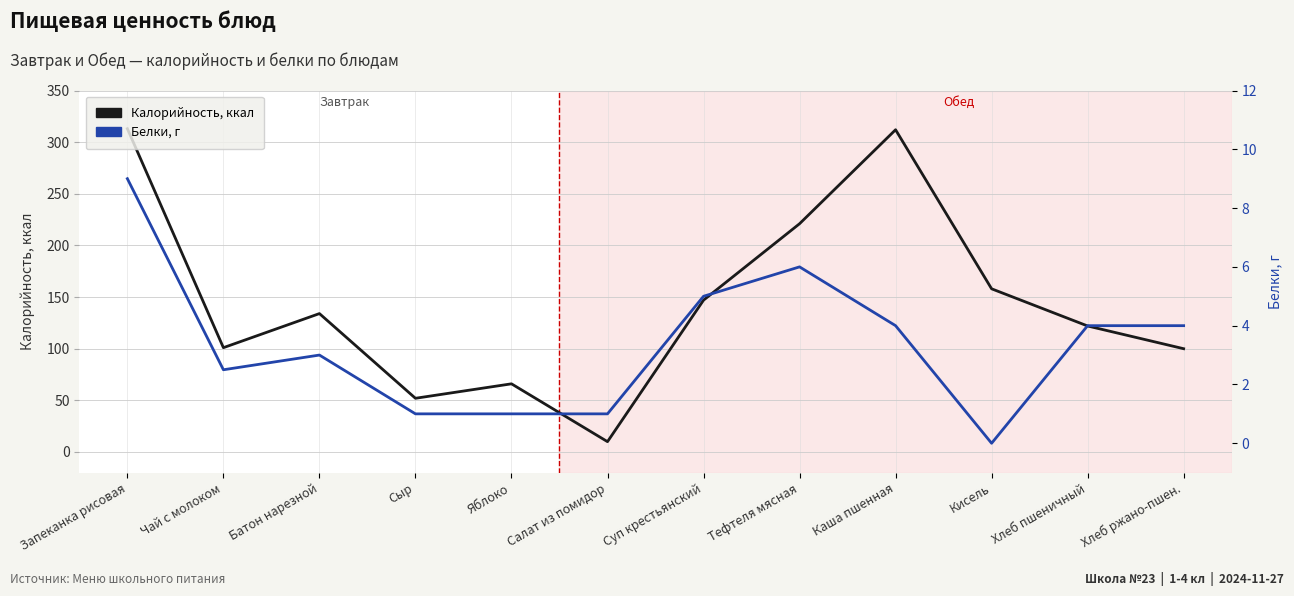

Which series has the widest spread of values?

Калорийность